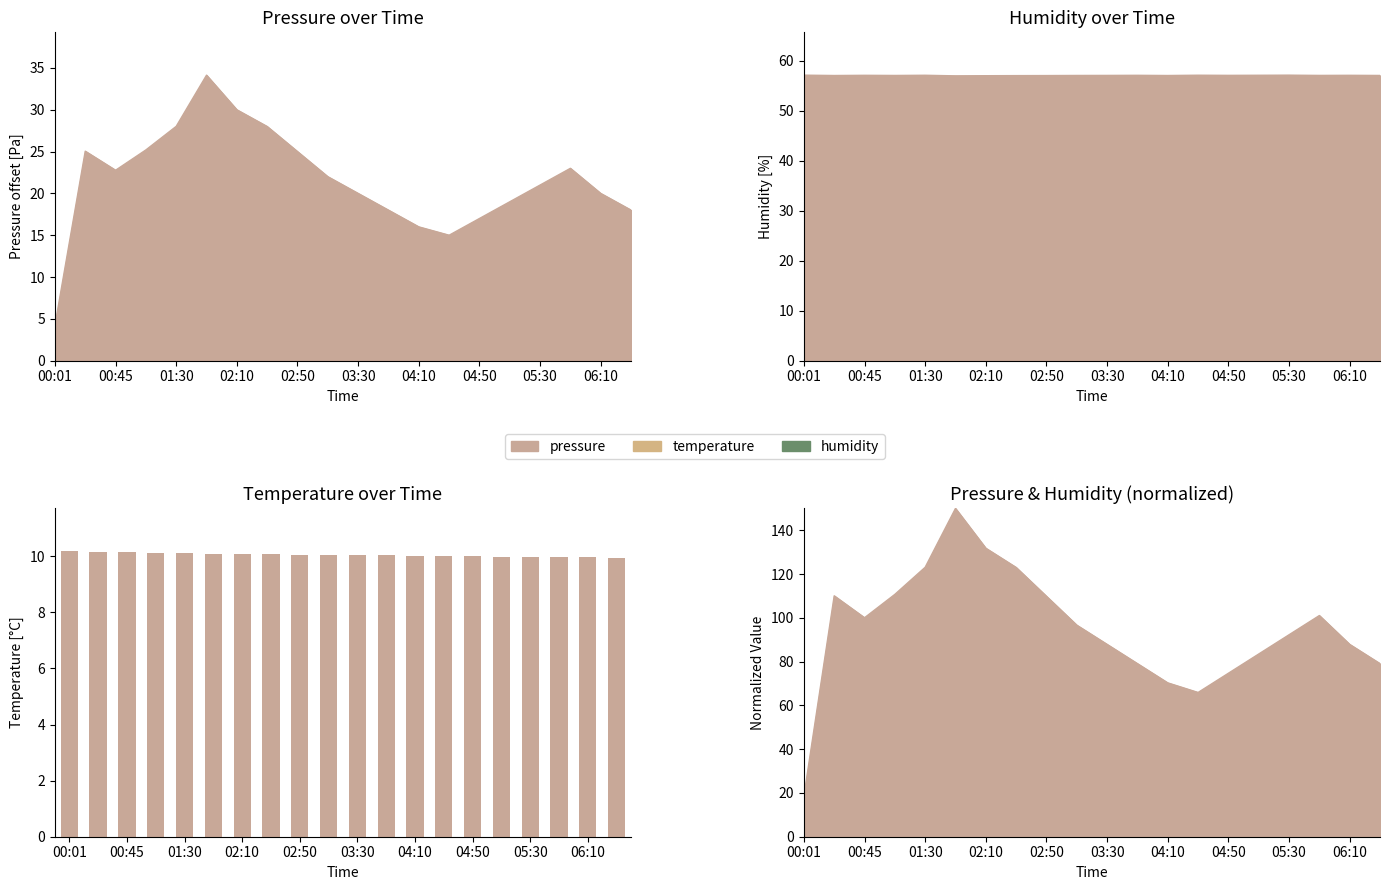

How many data points are above 10?

14